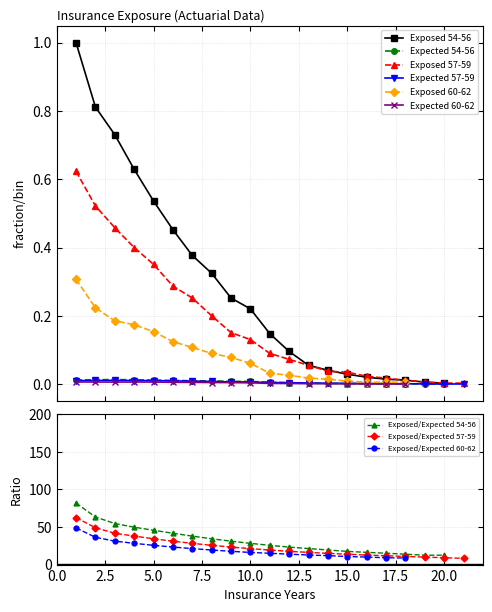

What is the minimum value for Exposed/Expected 57-59?

8.3